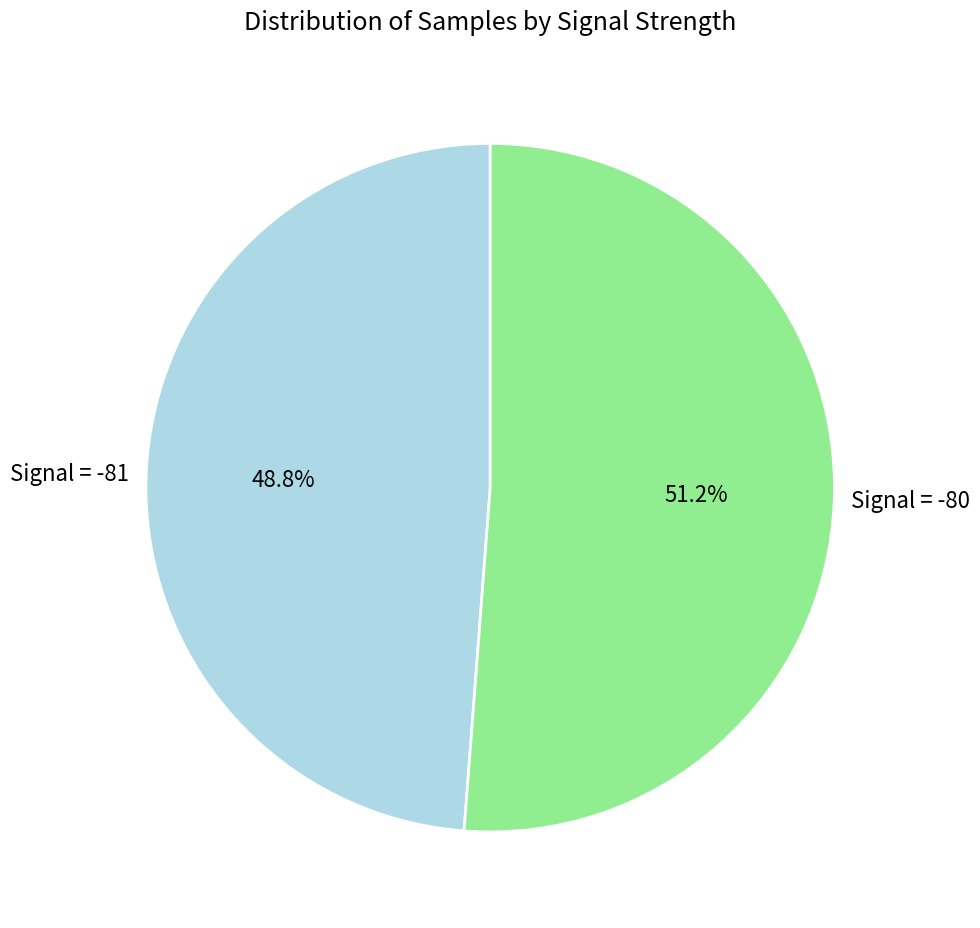

Which category has the biggest portion of the pie?

Signal = -80